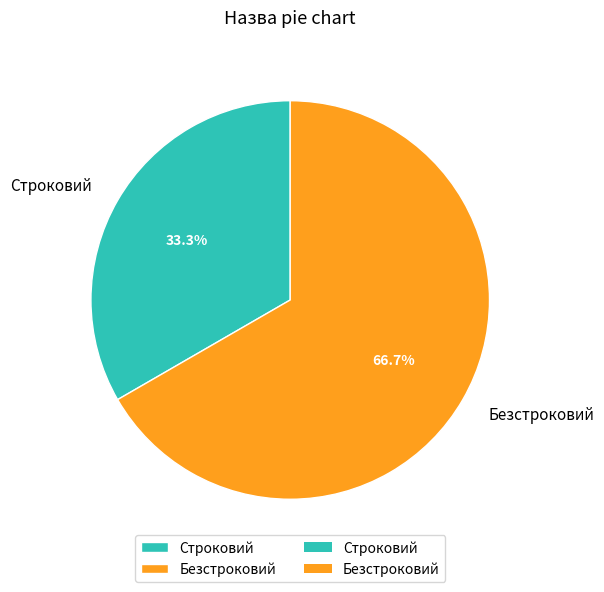

Which slice represents more than half of the pie?

Безстроковий